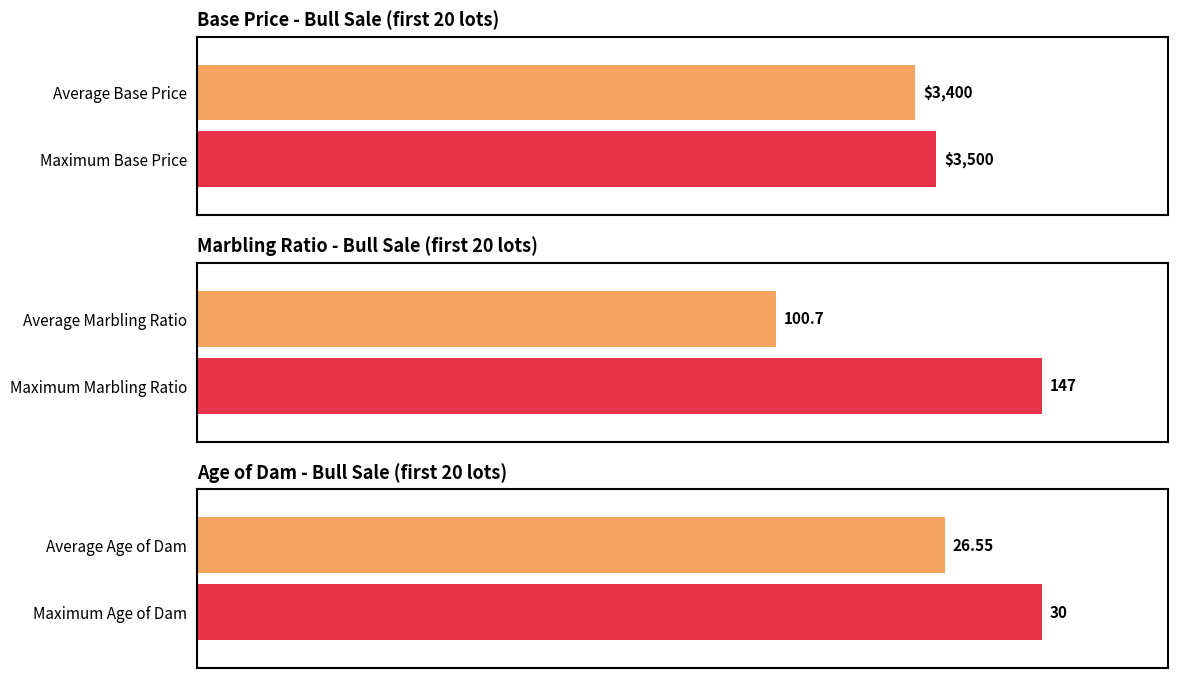

Is it true that Base Price equals 3000 at PCC OH Bounty Hunter 5580B?

True